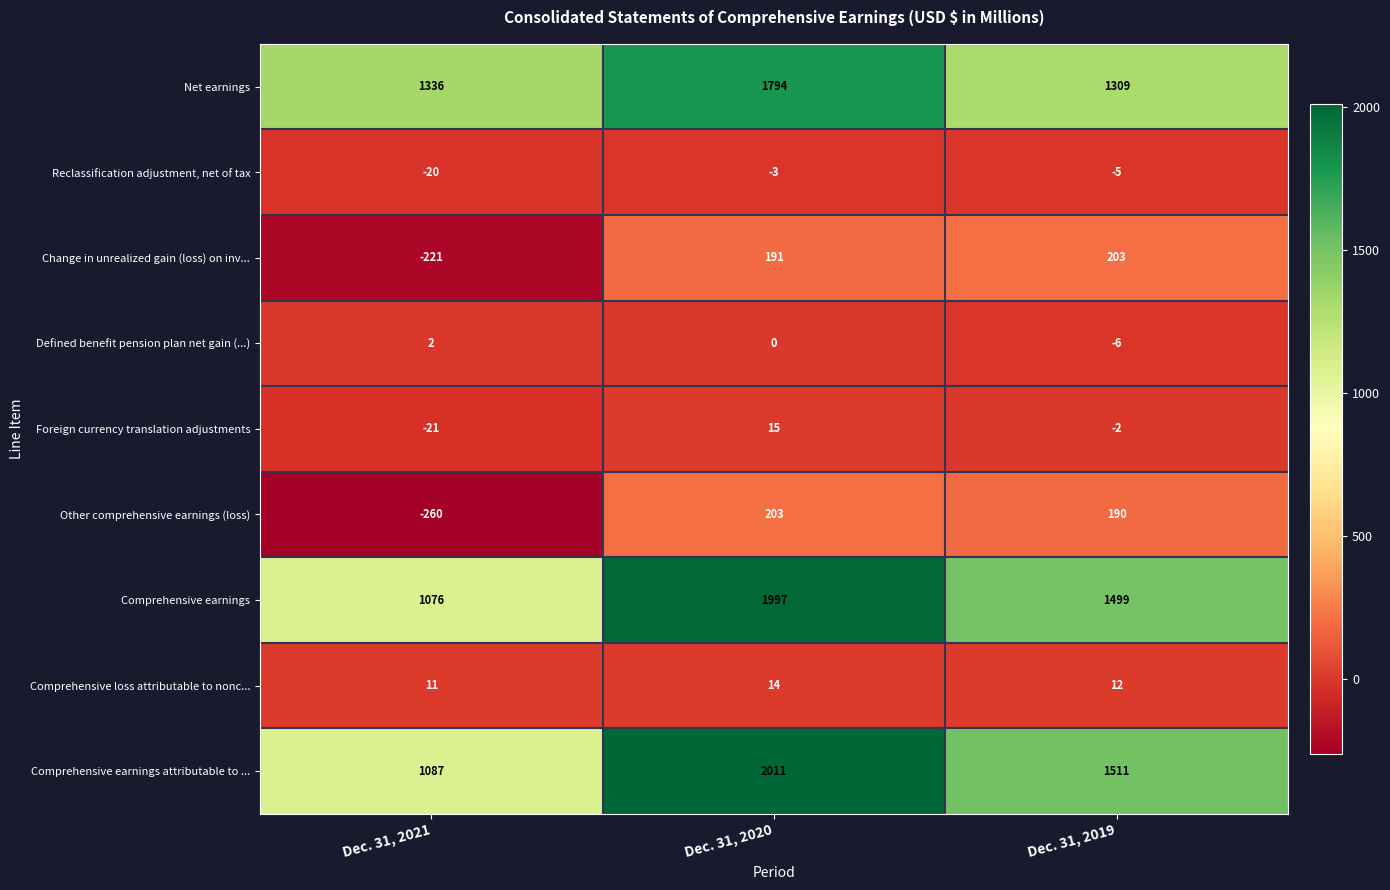

Is it true that Comprehensive loss attributable to nonc... equals 14 at Dec. 31, 2020?

True